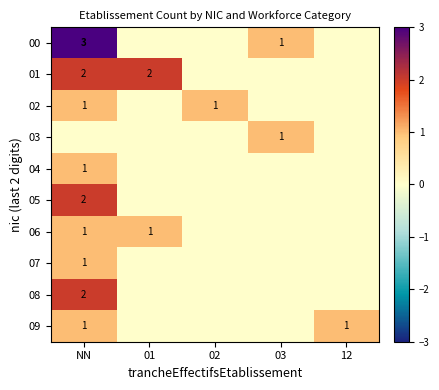

The value of 02 at 02 is 1. True or false?

True